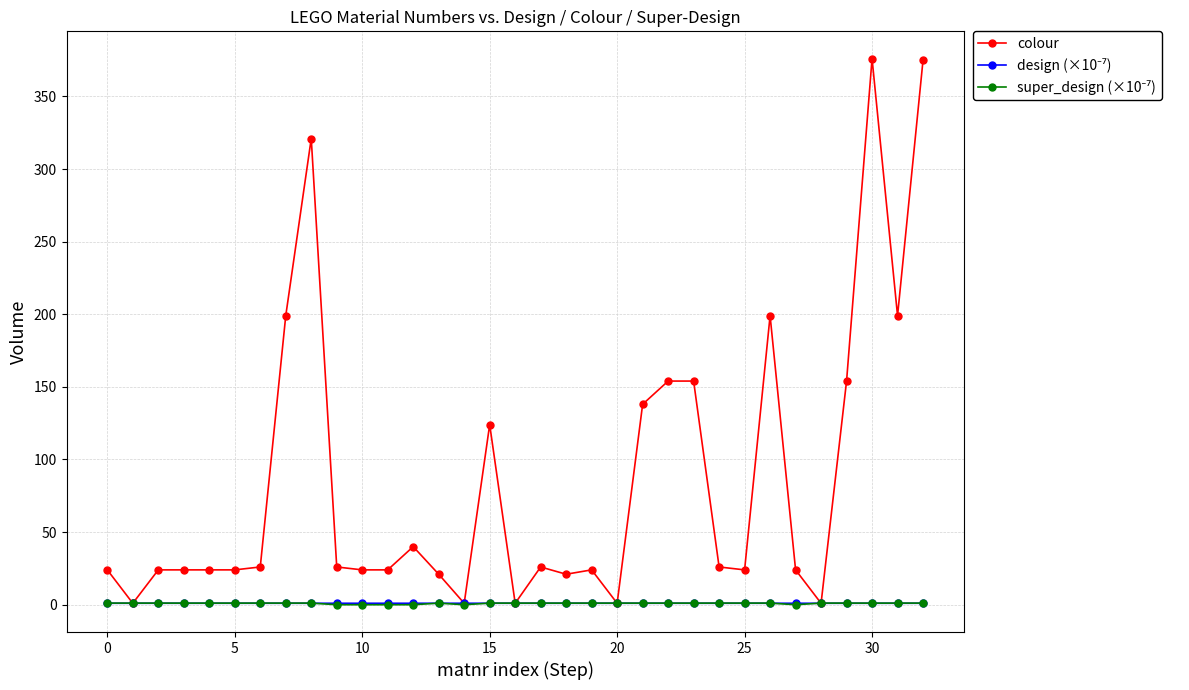

At how many categories does at least one series exceed 290?

3